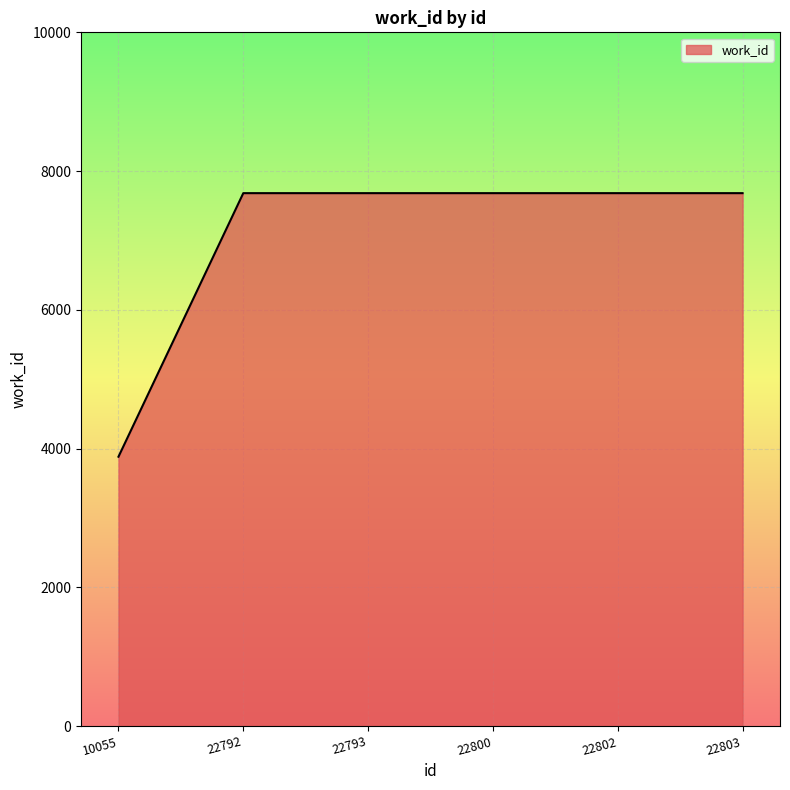

What is the smallest value displayed?

3883